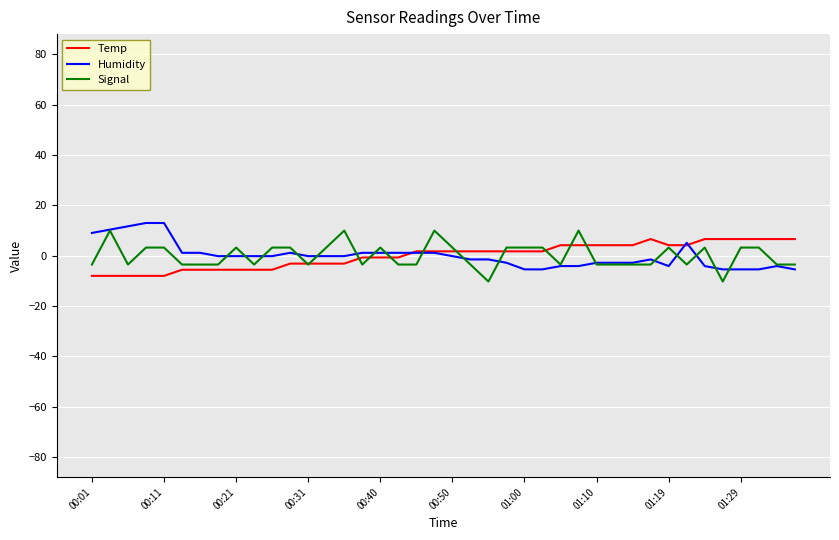

What is the maximum value shown in the chart?

13.0